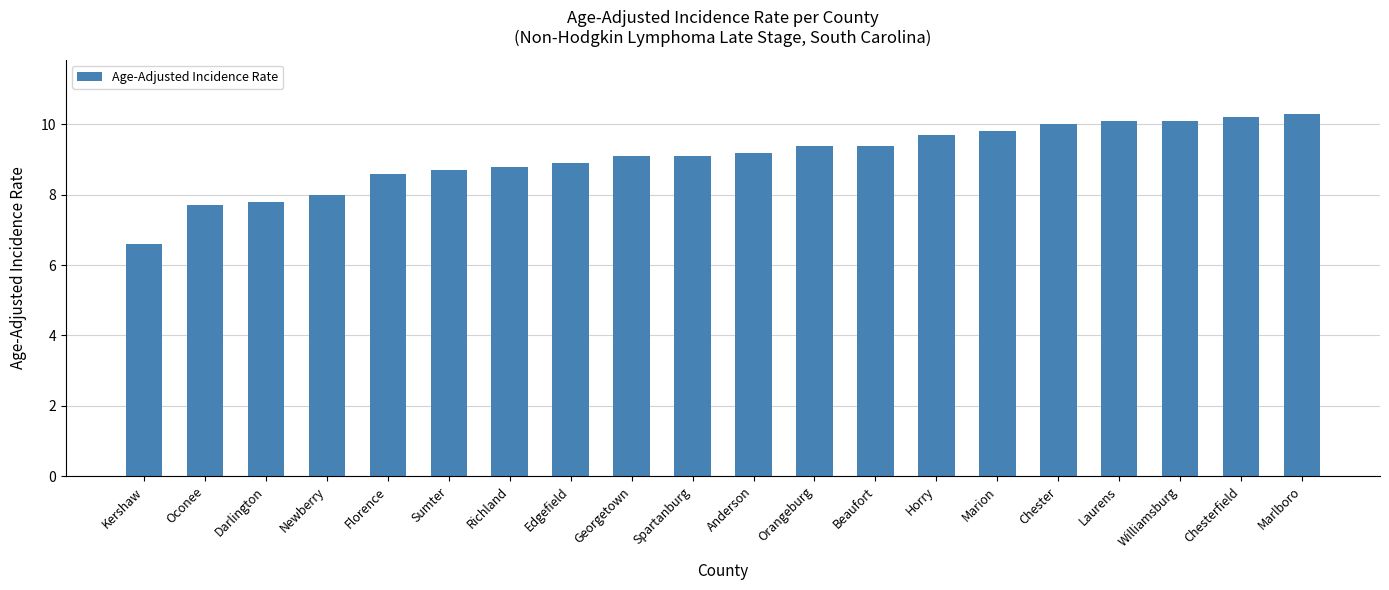

What is the sum of all values?

181.5